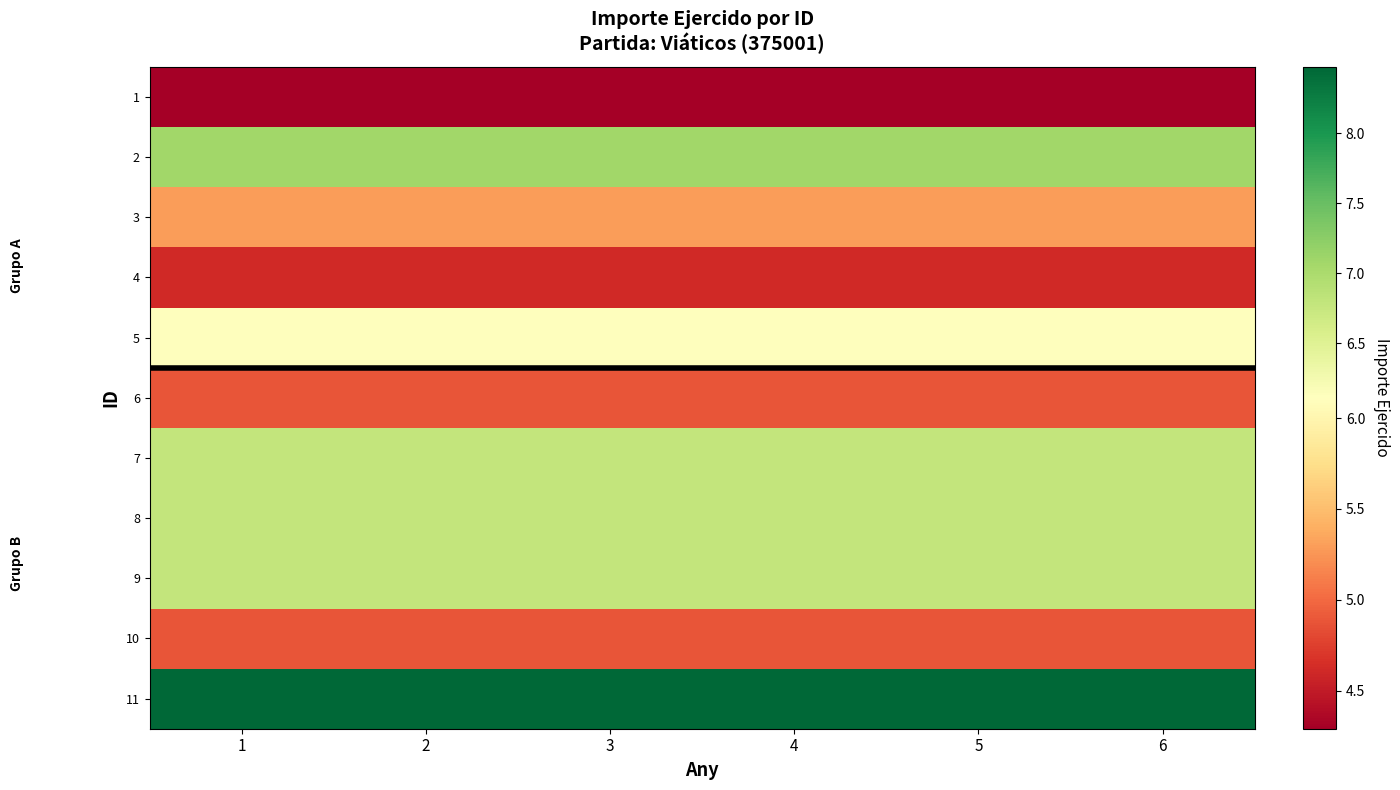

Which has a higher value, 5 or 1?

5